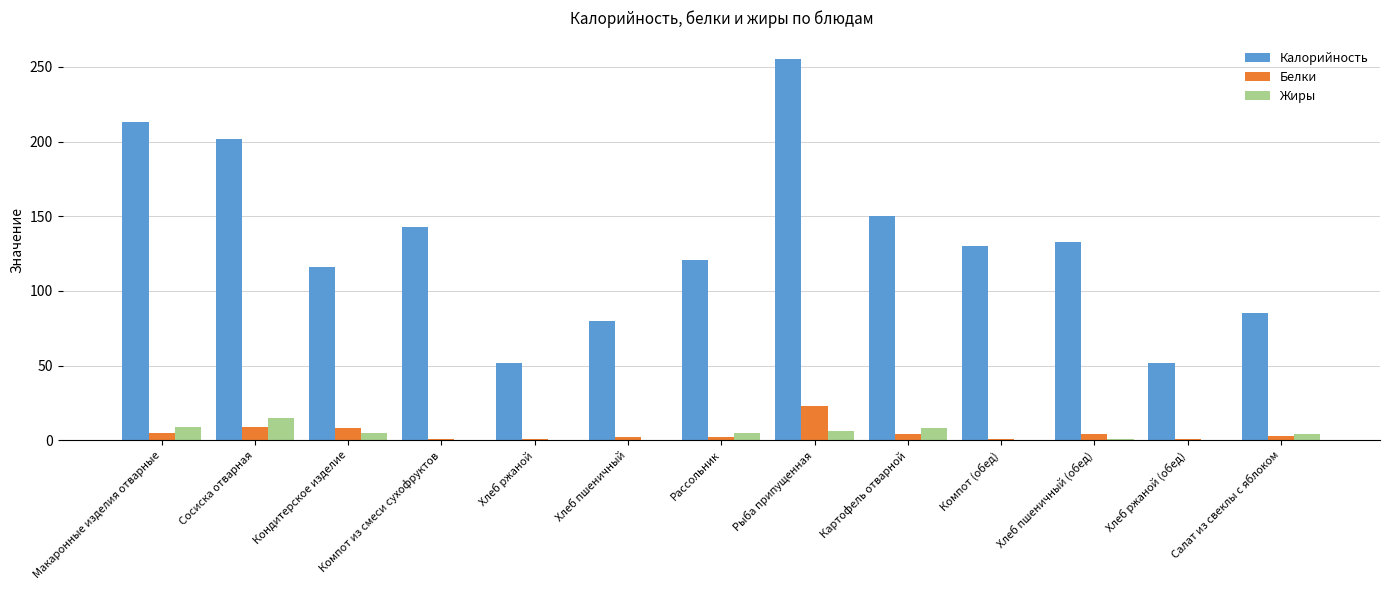

Are the bars horizontal?

No